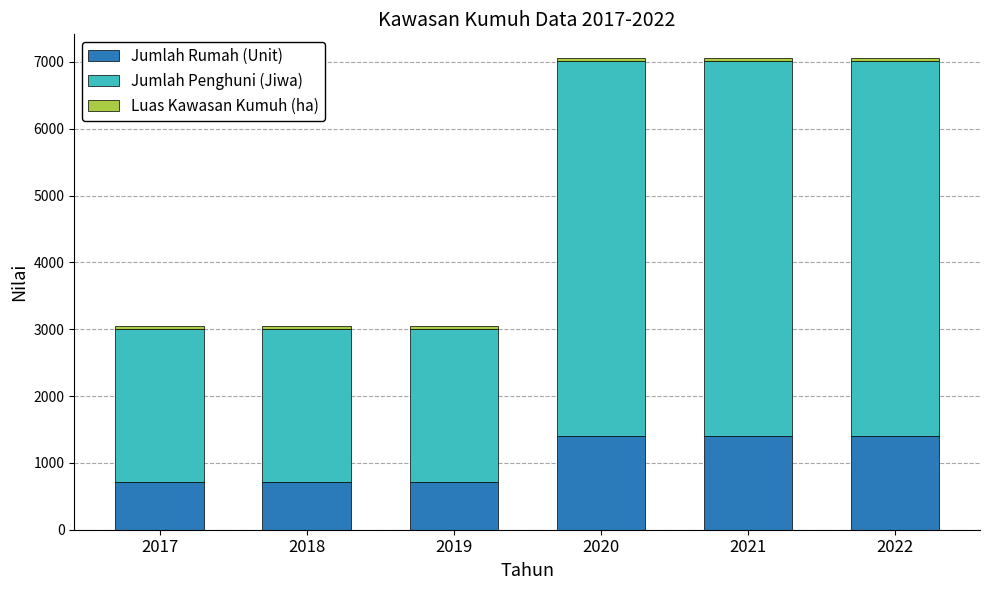

The value of Jumlah Rumah (Unit) at 2018 is 720.0. True or false?

True